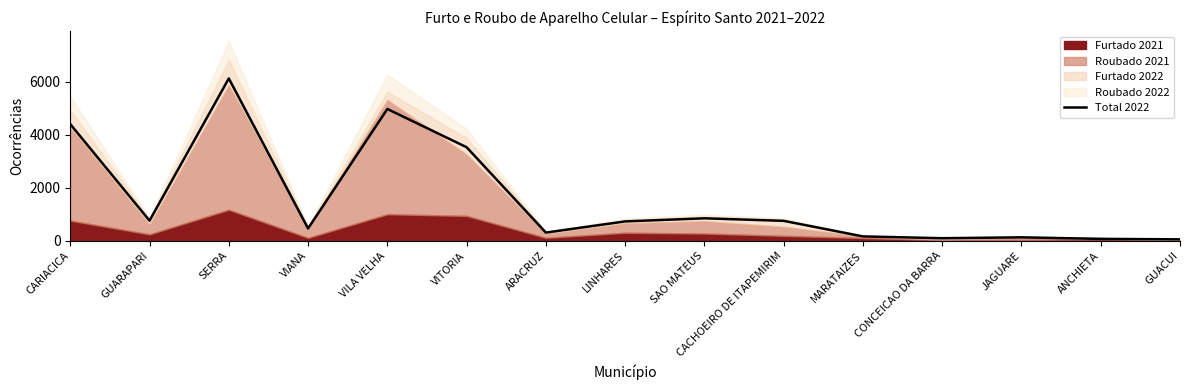

List the labels in order of value, largest first.

SERRA, VILA VELHA, CARIACICA, VITORIA, SAO MATEUS, GUARAPARI, CACHOEIRO DE ITAPEMIRIM, LINHARES, VIANA, ARACRUZ, MARATAIZES, JAGUARE, CONCEICAO DA BARRA, ANCHIETA, GUACUI